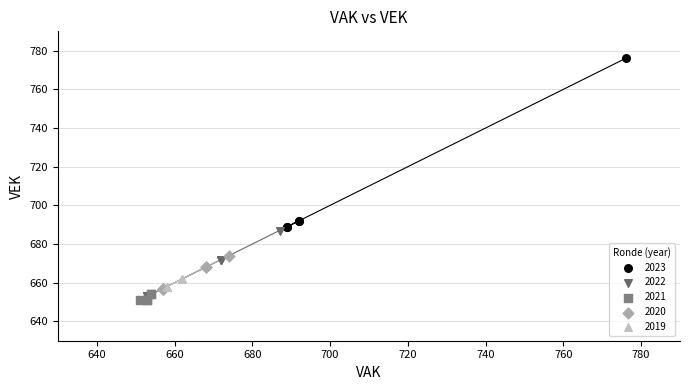

Which series contains the lowest Y value?

2021